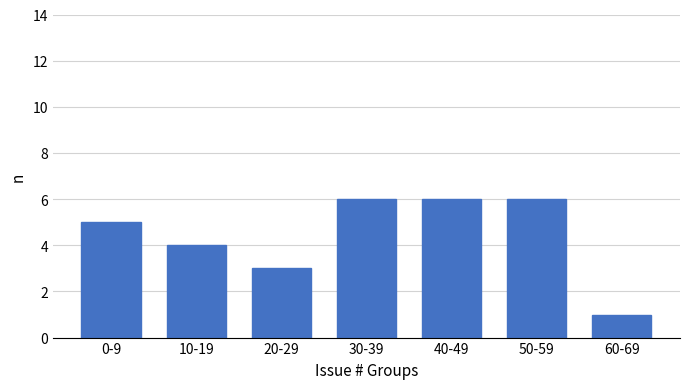

Reading left to right, list all the values displayed in this chart.

0-9=5	10-19=4	20-29=3	30-39=6	40-49=6	50-59=6	60-69=1